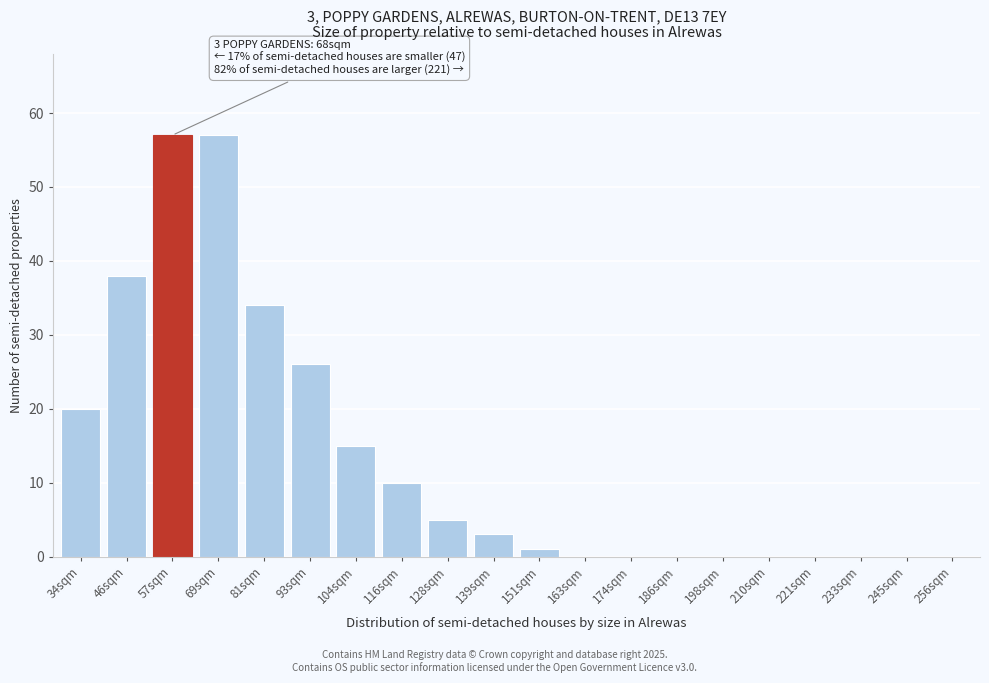

Reading left to right, transcribe all the data shown in this chart.

34sqm=20	46sqm=38	57sqm=57	69sqm=57	81sqm=34	93sqm=26	104sqm=15	116sqm=10	128sqm=5	139sqm=3	151sqm=1	163sqm=0	174sqm=0	186sqm=0	198sqm=0	210sqm=0	221sqm=0	233sqm=0	245sqm=0	256sqm=0